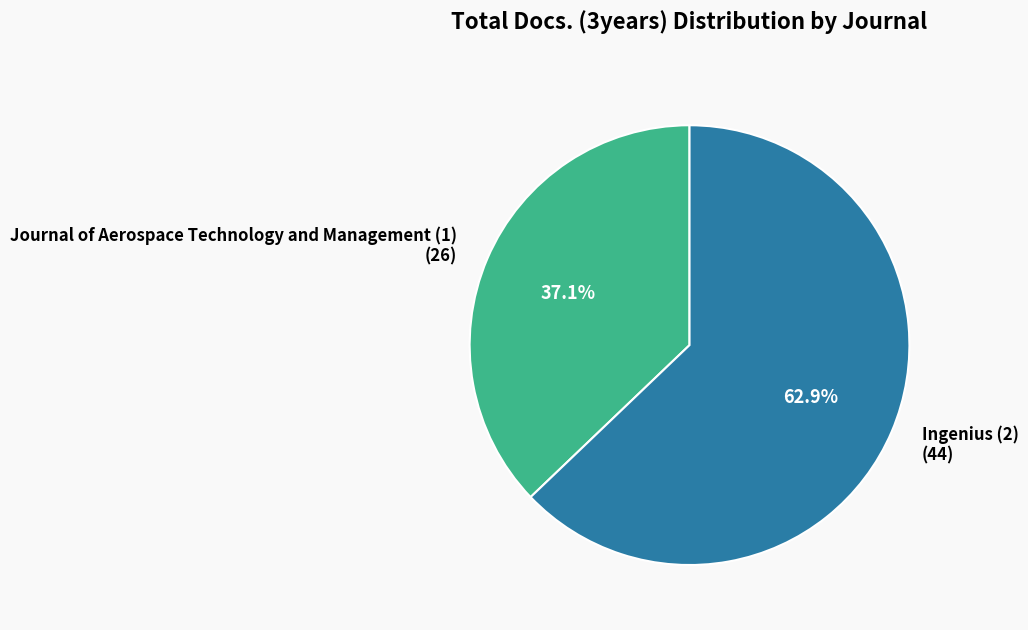

Approximately how many times larger is the value at Journal of Aerospace Technology and Management (1) (26) compared to Ingenius (2) (44)?

0.6